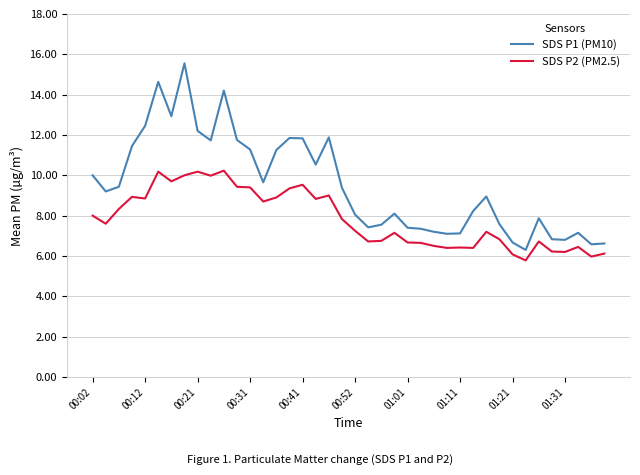

Is this an area chart (filled region under the line)?

No